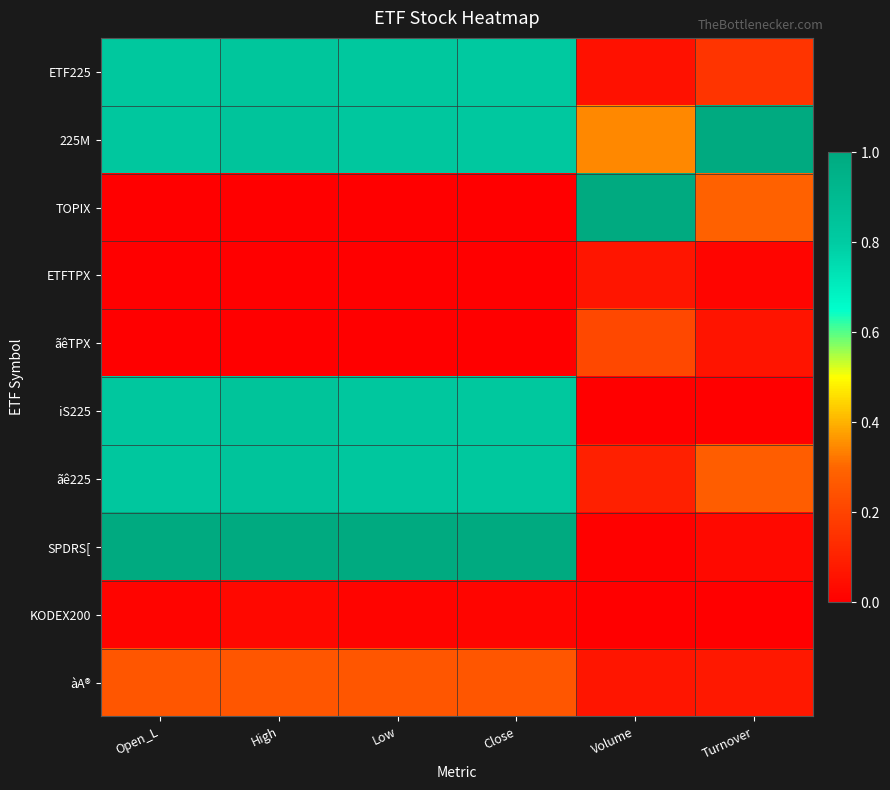

Which category has the highest value across all series?

Turnover